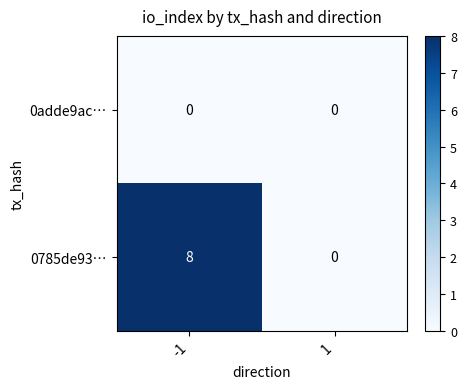

Count the number of data series in this chart.

2